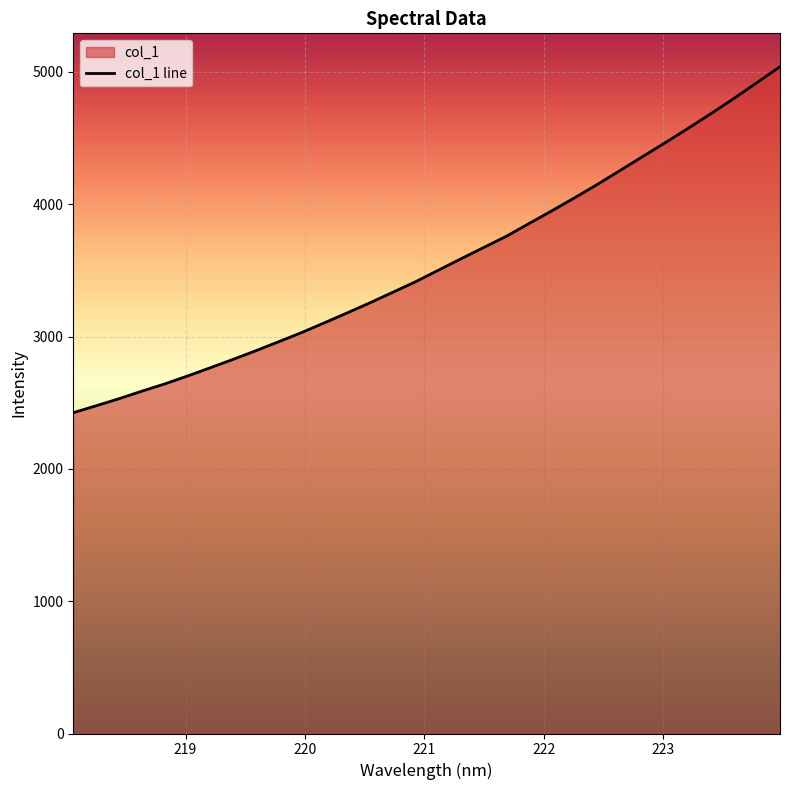

Does the chart display data point markers on the line(s)?

No